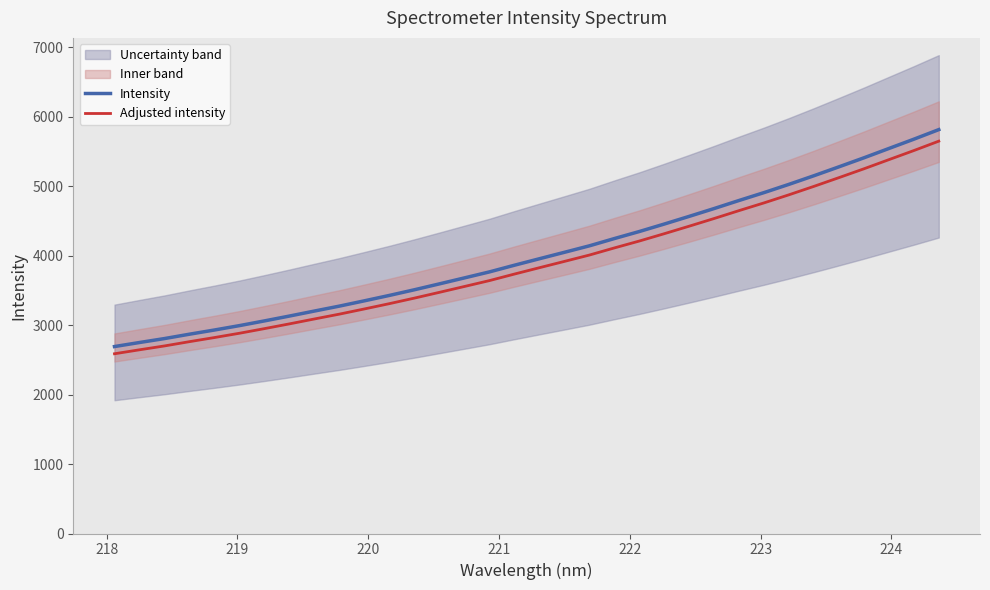

True or false: Intensity and Adjusted intensity cross at least once.

False